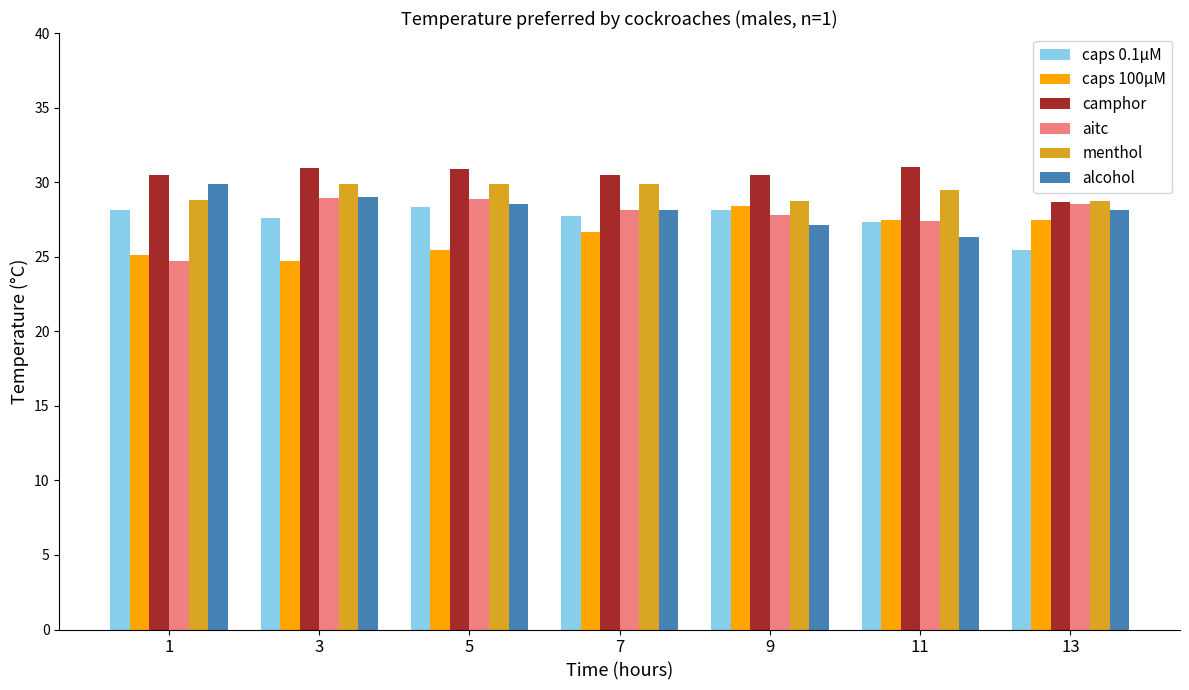

What is the difference between the aitc values at 11 and 5?

1.5